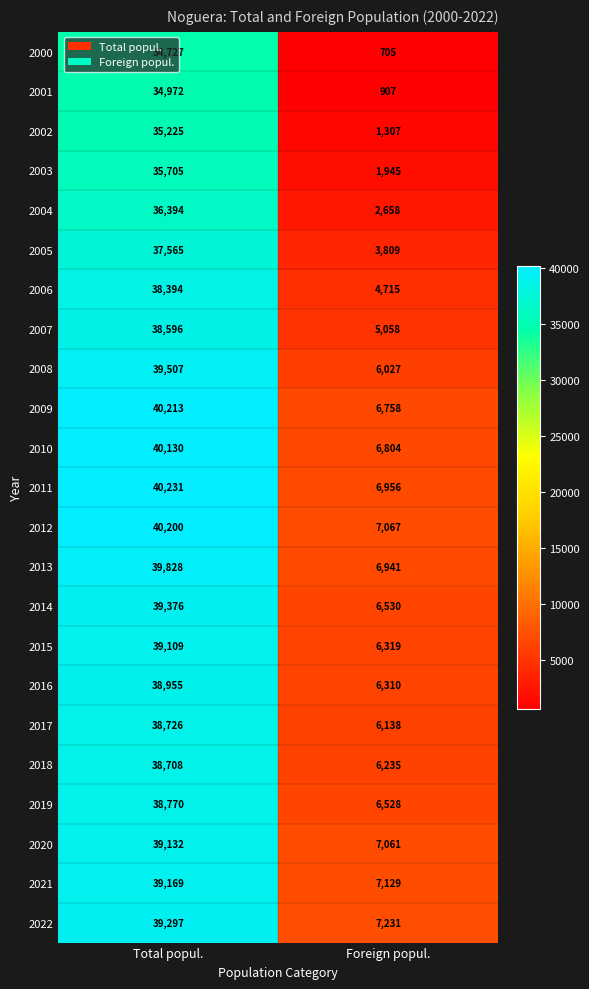

At how many categories does at least one series exceed 29526?

1